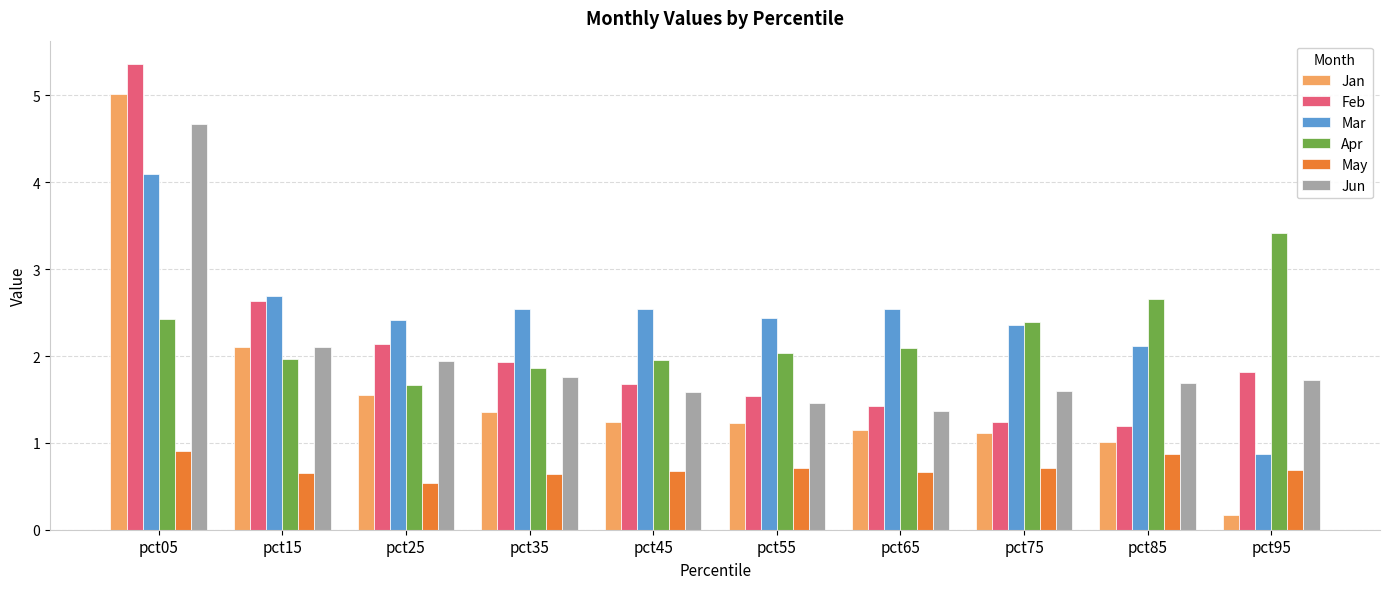

How many bars are there in each group?

6